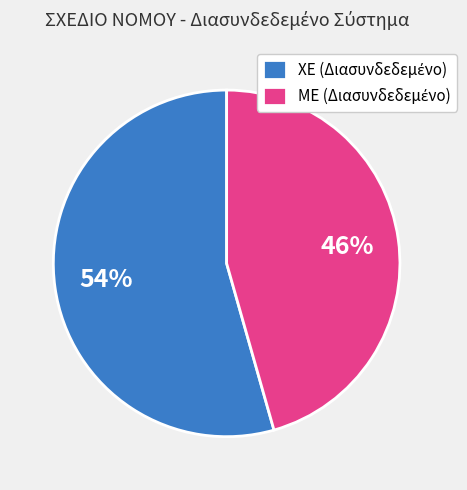

How many slices are in this pie chart?

2